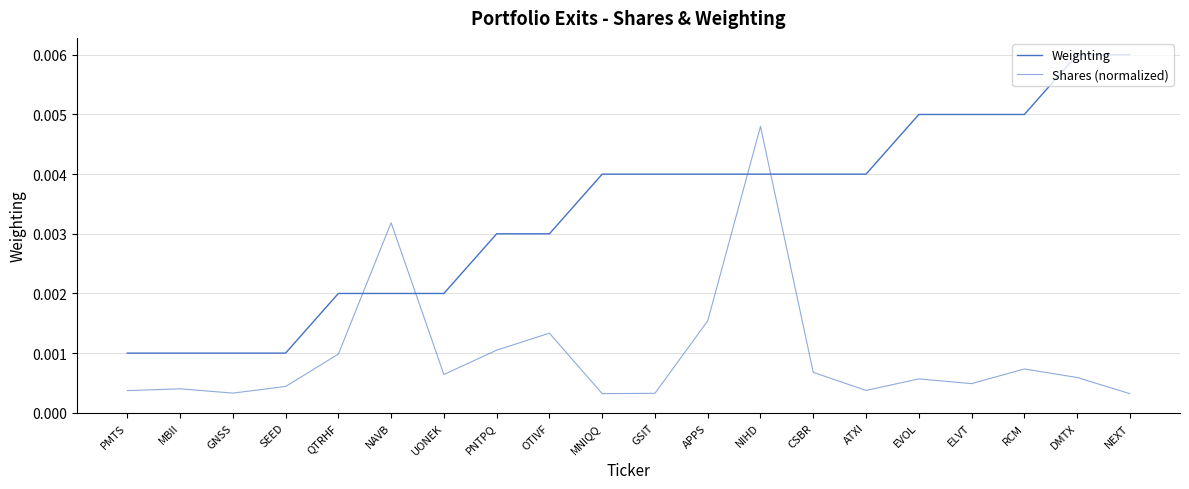

Does the chart have visible grid lines?

Yes